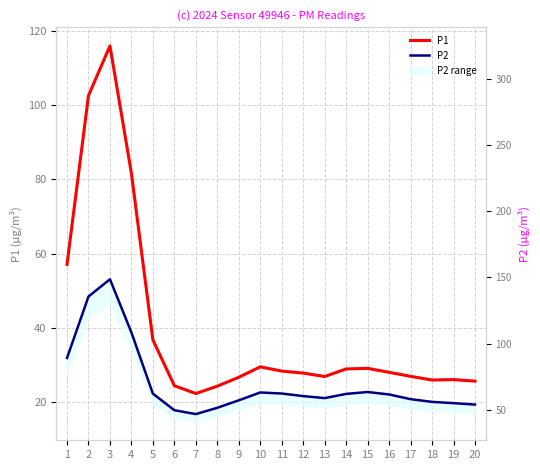

The value of P1 at 16 is 27.9. True or false?

True